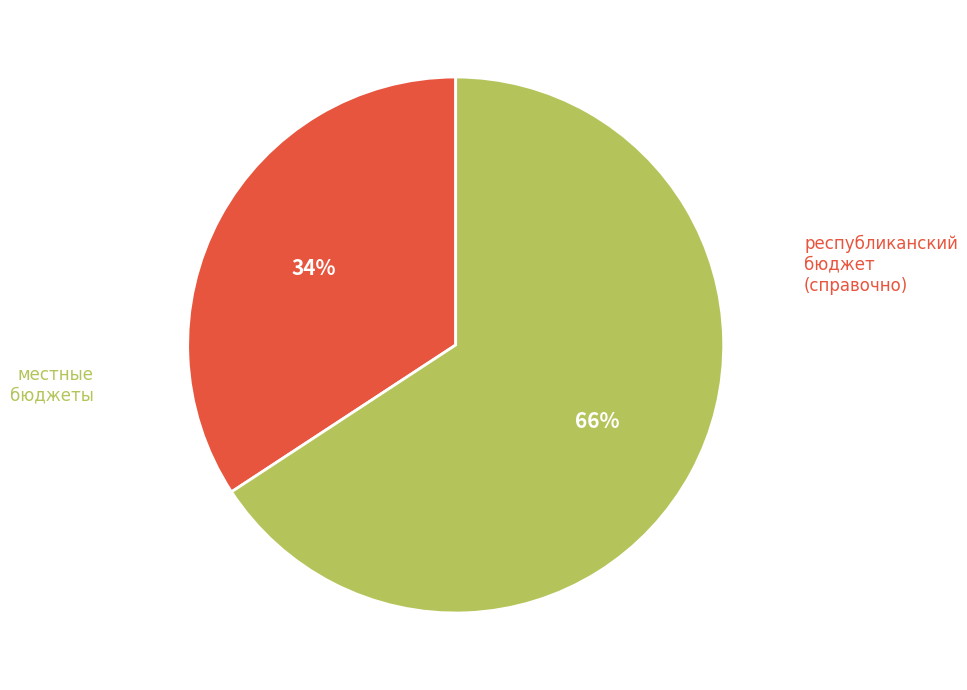

To the nearest percent, what is the difference between the largest and smallest slice percentages?

32%